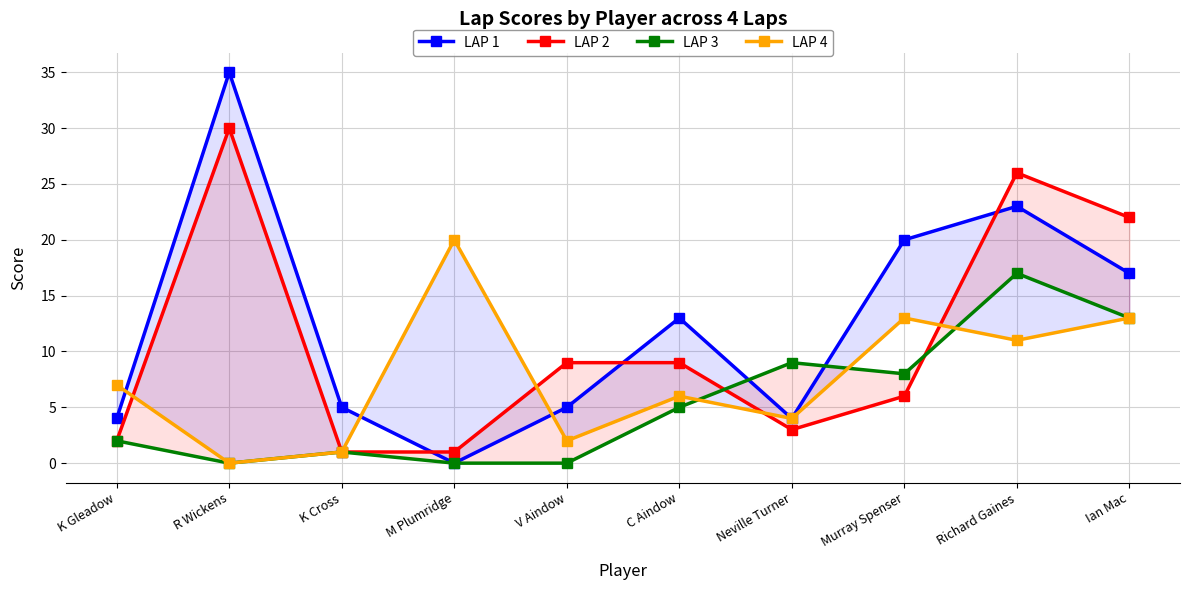

At C Aindow, list the series in order from smallest to largest.

LAP 3, LAP 4, LAP 2, LAP 1